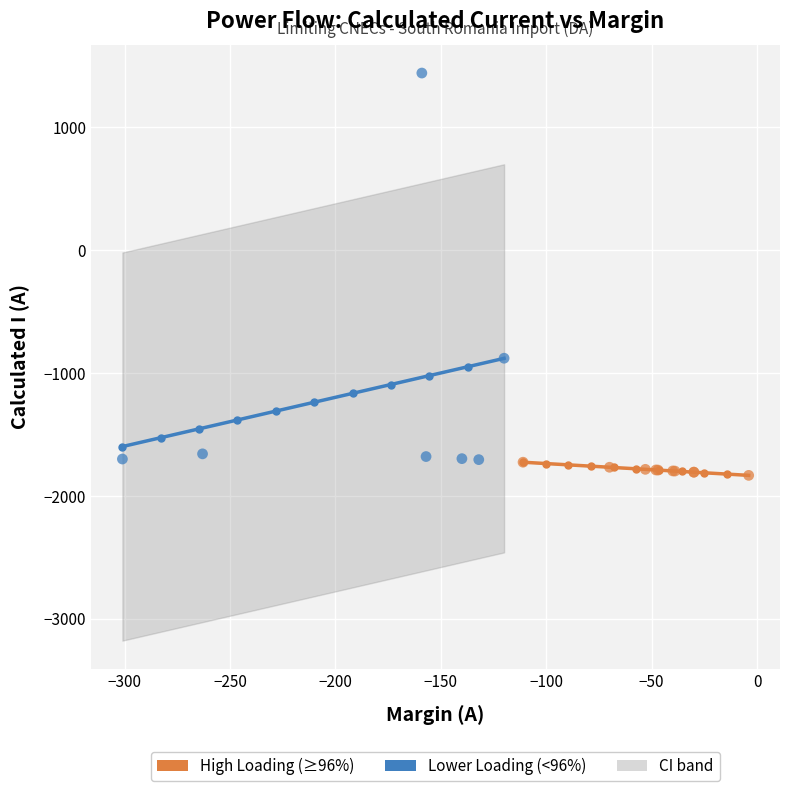

Which series has the widest spread of Y values?

Lower Loading (<96%)